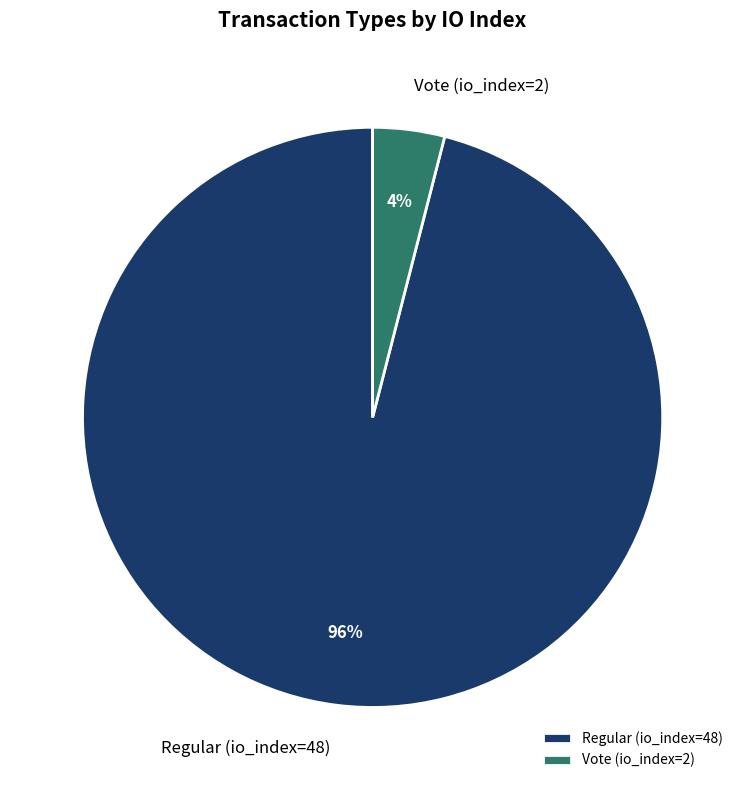

Rank the categories by value from highest to lowest.

Regular (io_index=48), Vote (io_index=2)